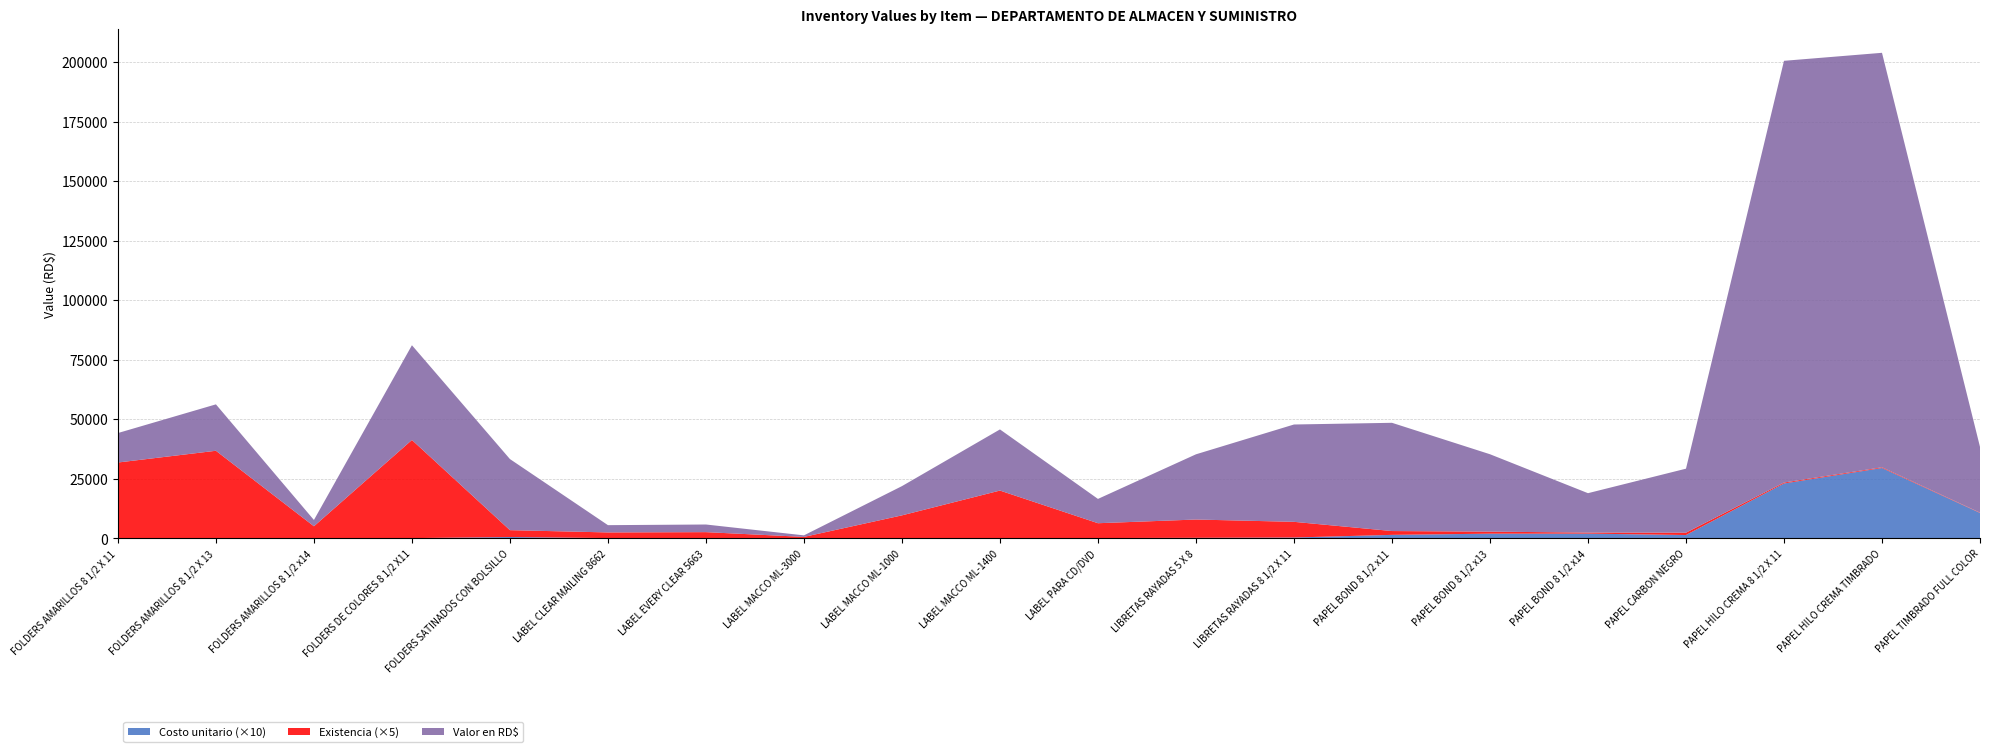

Reading left to right, transcribe all the data shown in this chart.

Valor en RD$: FOLDERS AMARILLOS 8 1/2 X 11=12375.1	FOLDERS AMARILLOS 8 1/2 X 13=19490.4	FOLDERS AMARILLOS 8 1/2 x14=2643.2	FOLDERS DE COLORES 8 1/2 X11=39782.4	FOLDERS SATINADOS CON BOLSILLO=29854.0	LABEL CLEAR MAILING 8662=3054.7	LABEL EVERY CLEAR 5663=3209.1	LABEL MACCO ML-3000=643.1	LABEL MACCO ML-1000=12276.8	LABEL MACCO ML-1400=25672.6	LABEL PARA CD/DVD=10209.0	LIBRETAS RAYADAS 5 X 8=27386.6	LIBRETAS RAYADAS 8 1/2 X 11=40871.8	PAPEL BOND 8 1/2 x11=45453.6	PAPEL BOND 8 1/2 x13=32505.5	PAPEL BOND 8 1/2 x14=16549.5	PAPEL CARBON NEGRO=26865.0	PAPEL HILO CREMA 8 1/2 X 11=177100.0	PAPEL HILO CREMA TIMBRADO=174050.0	PAPEL TIMBRADO FULL COLOR=27612.0
Existencia: FOLDERS AMARILLOS 8 1/2 X 11=6356.0	FOLDERS AMARILLOS 8 1/2 X 13=7341.0	FOLDERS AMARILLOS 8 1/2 x14=1000.0	FOLDERS DE COLORES 8 1/2 X11=8243.0	FOLDERS SATINADOS CON BOLSILLO=575.0	LABEL CLEAR MAILING 8662=475.0	LABEL EVERY CLEAR 5663=499.0	LABEL MACCO ML-3000=100.0	LABEL MACCO ML-1000=1909.0	LABEL MACCO ML-1400=3992.0	LABEL PARA CD/DVD=1245.0	LIBRETAS RAYADAS 5 X 8=1536.0	LIBRETAS RAYADAS 8 1/2 X 11=1316.0	PAPEL BOND 8 1/2 x11=321.0	PAPEL BOND 8 1/2 x13=169.0	PAPEL BOND 8 1/2 x14=85.0	PAPEL CARBON NEGRO=199.0	PAPEL HILO CREMA 8 1/2 X 11=77.0	PAPEL HILO CREMA TIMBRADO=59.0	PAPEL TIMBRADO FULL COLOR=26.0
Costo unitario: FOLDERS AMARILLOS 8 1/2 X 11=1.9	FOLDERS AMARILLOS 8 1/2 X 13=2.7	FOLDERS AMARILLOS 8 1/2 x14=2.6	FOLDERS DE COLORES 8 1/2 X11=4.8	FOLDERS SATINADOS CON BOLSILLO=51.9	LABEL CLEAR MAILING 8662=6.4	LABEL EVERY CLEAR 5663=6.4	LABEL MACCO ML-3000=6.4	LABEL MACCO ML-1000=6.4	LABEL MACCO ML-1400=6.4	LABEL PARA CD/DVD=8.2	LIBRETAS RAYADAS 5 X 8=17.8	LIBRETAS RAYADAS 8 1/2 X 11=31.1	PAPEL BOND 8 1/2 x11=141.6	PAPEL BOND 8 1/2 x13=192.3	PAPEL BOND 8 1/2 x14=194.7	PAPEL CARBON NEGRO=135.0	PAPEL HILO CREMA 8 1/2 X 11=2300.0	PAPEL HILO CREMA TIMBRADO=2950.0	PAPEL TIMBRADO FULL COLOR=1062.0